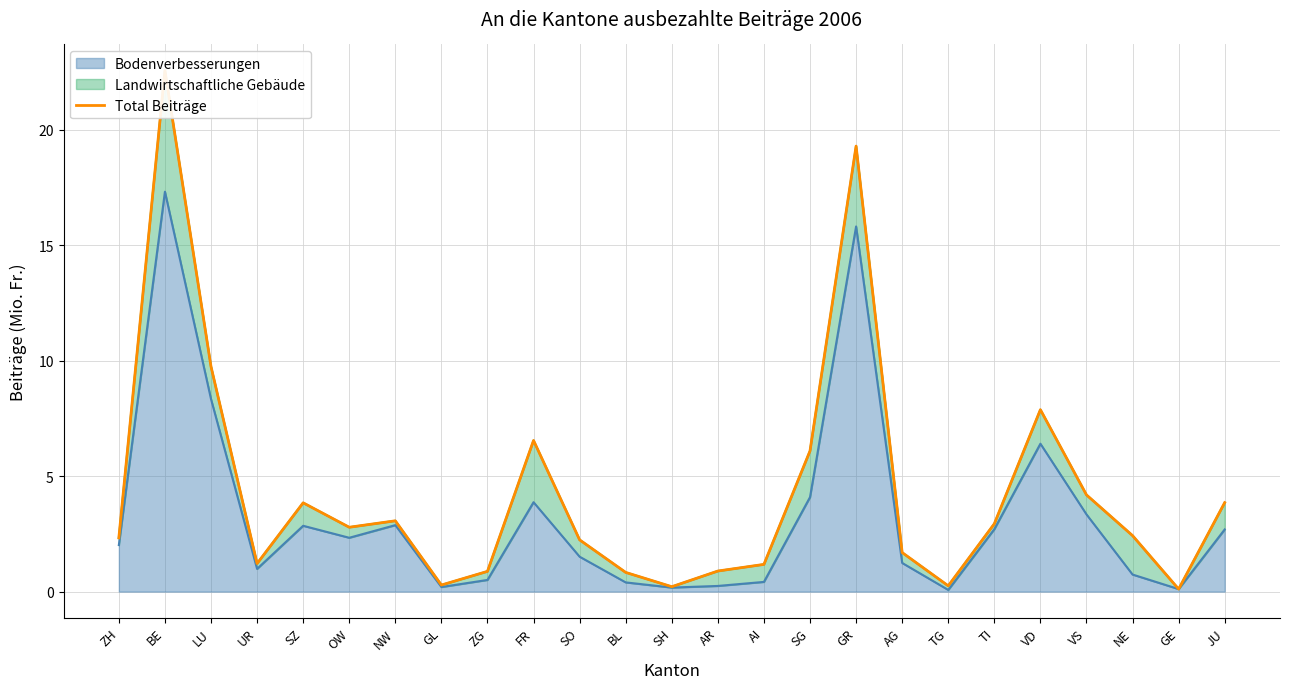

What is the maximum value shown in the chart?

22.6